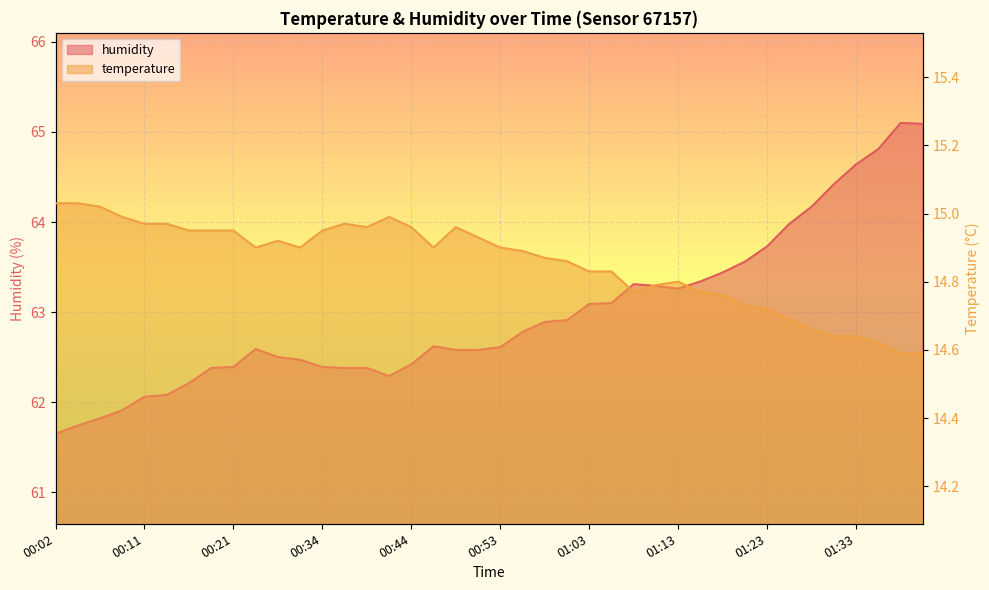

What is the difference between the maximum and minimum values in the temperature series?

0.4